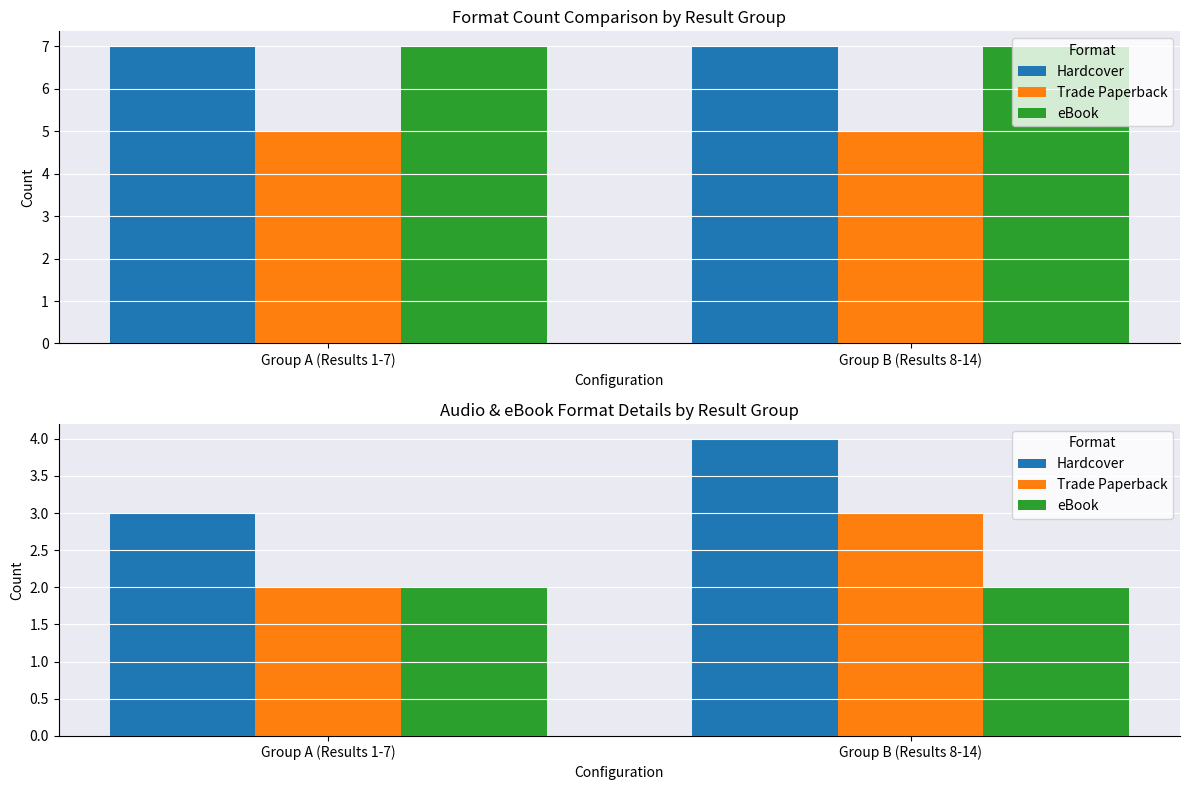

What is the average value of the eBook series?

2